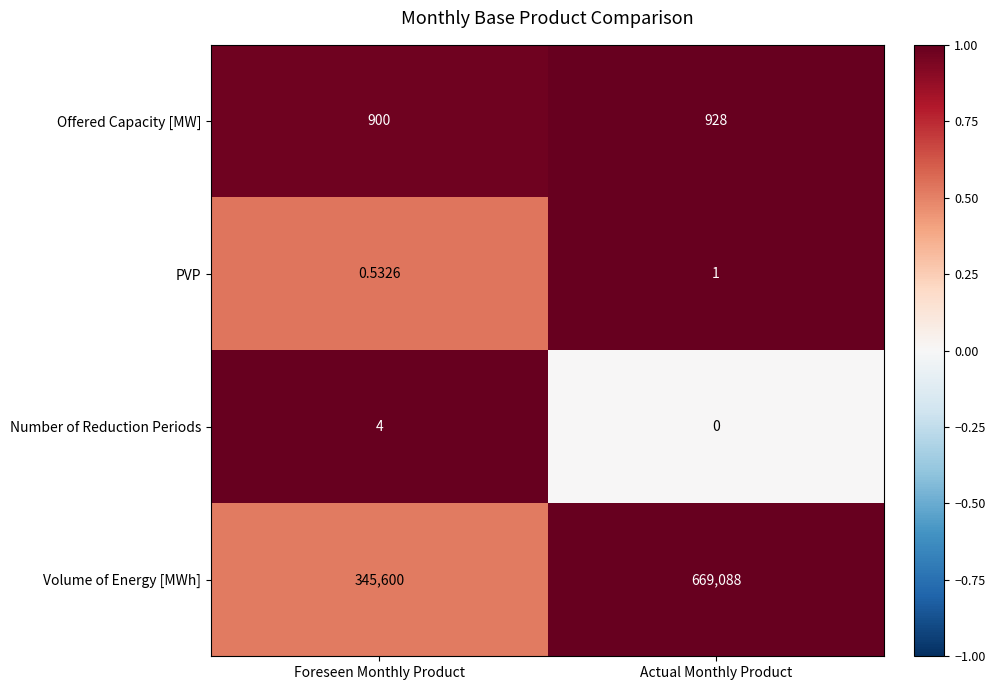

What is the total value across all series at Foreseen Monthly Product?

346504.5